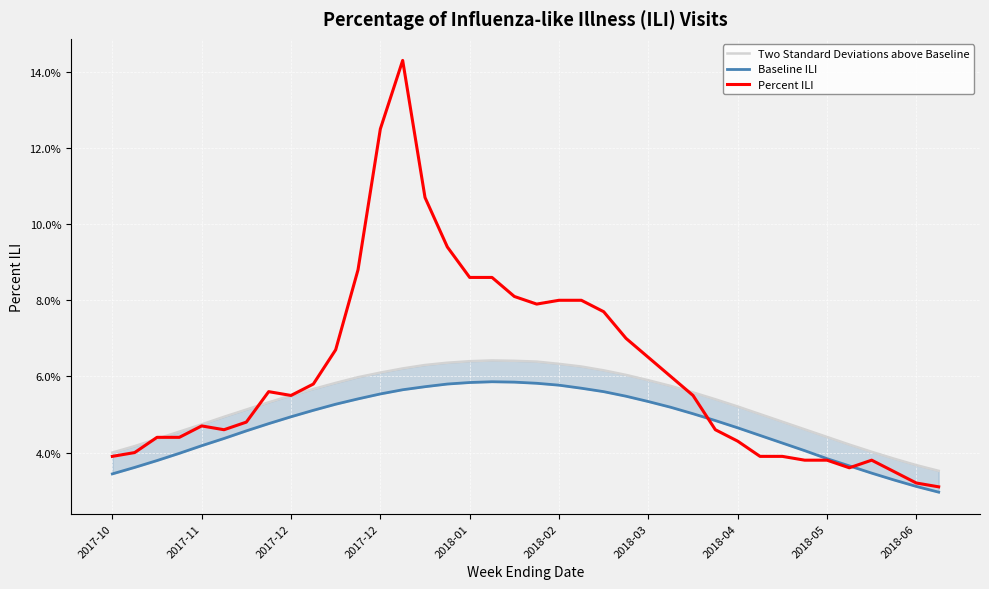

Rank the series at 23 from highest to lowest value.

Percent ILI, Two Standard Deviations above Baseline, Baseline ILI